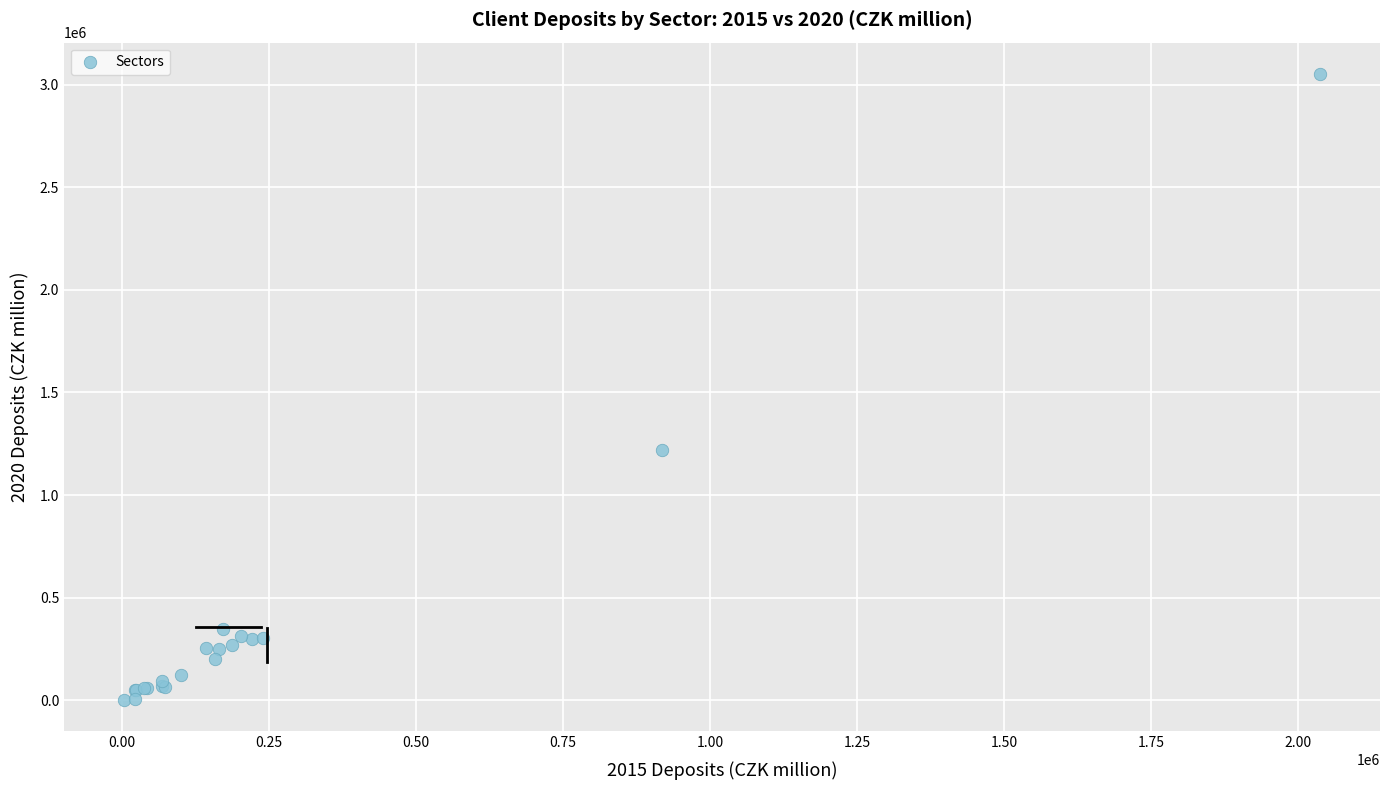

What Y value in the scatter plot is closest to 1526779?

1221289.7